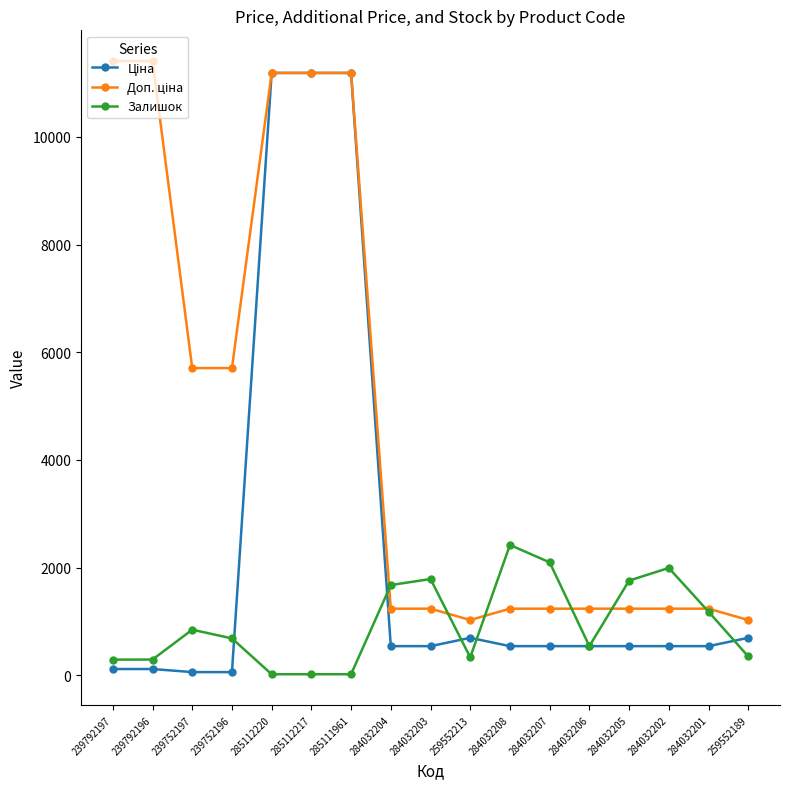

What is the difference between the highest and lowest values at 284032207?

1557.0